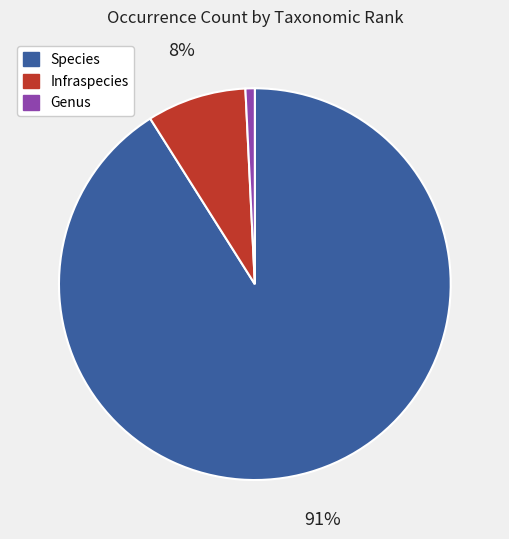

To the nearest percent, what portion does Infraspecies represent?

8%